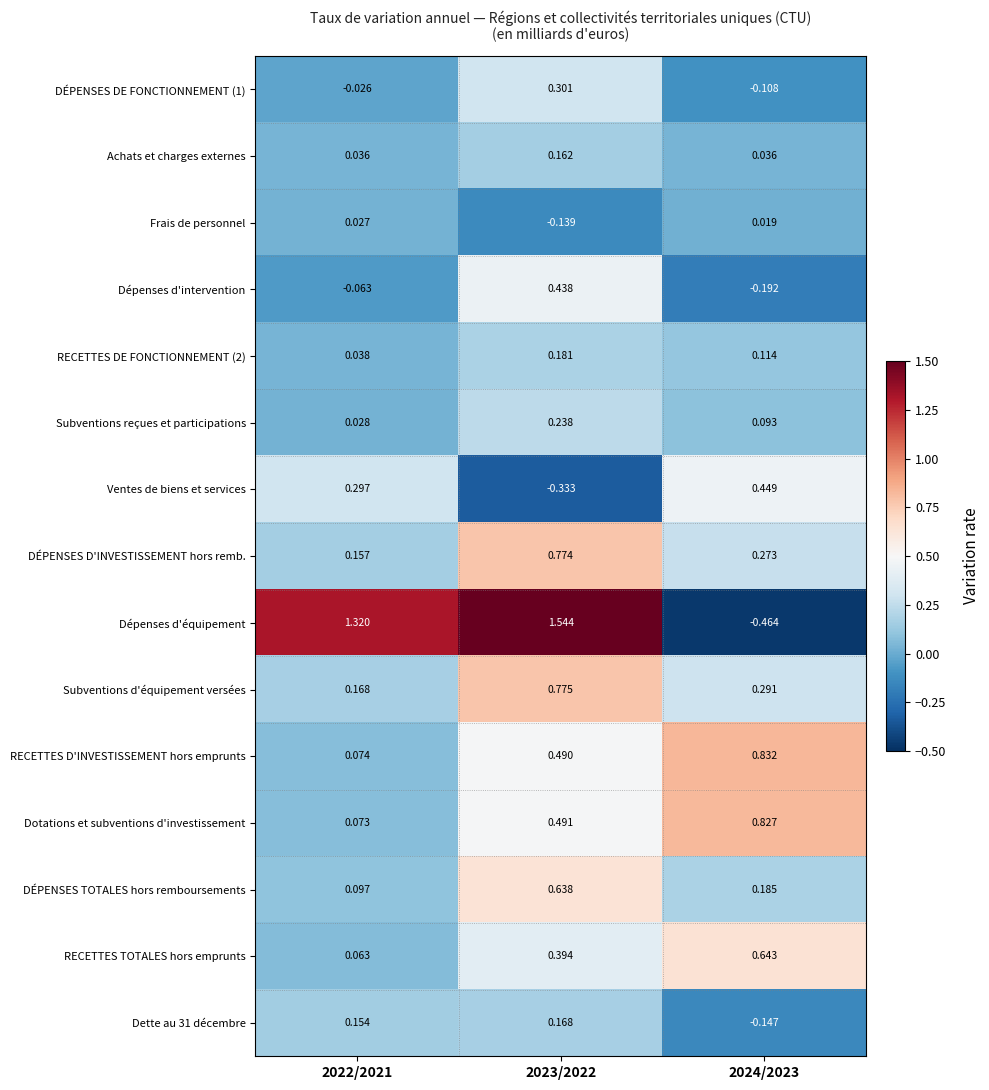

What is the spread (max minus min) of values at 2023/2022?

1.9